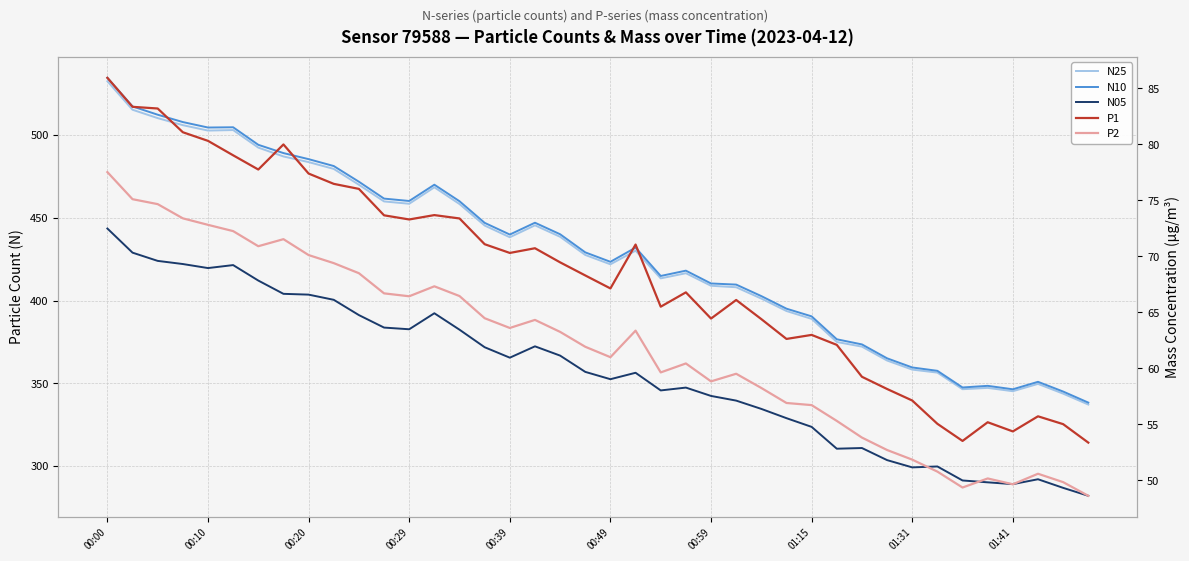

How many data points in N25 are above 430?

20